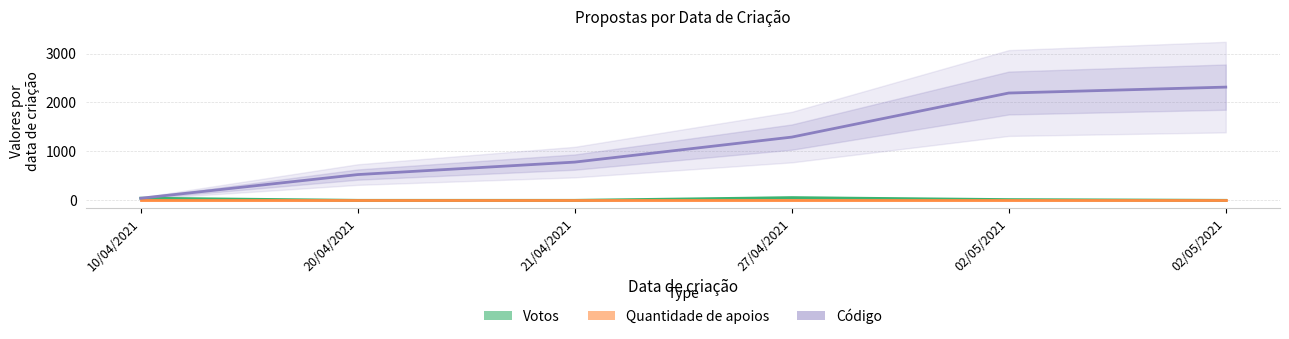

How many values in Votos are above zero?

3